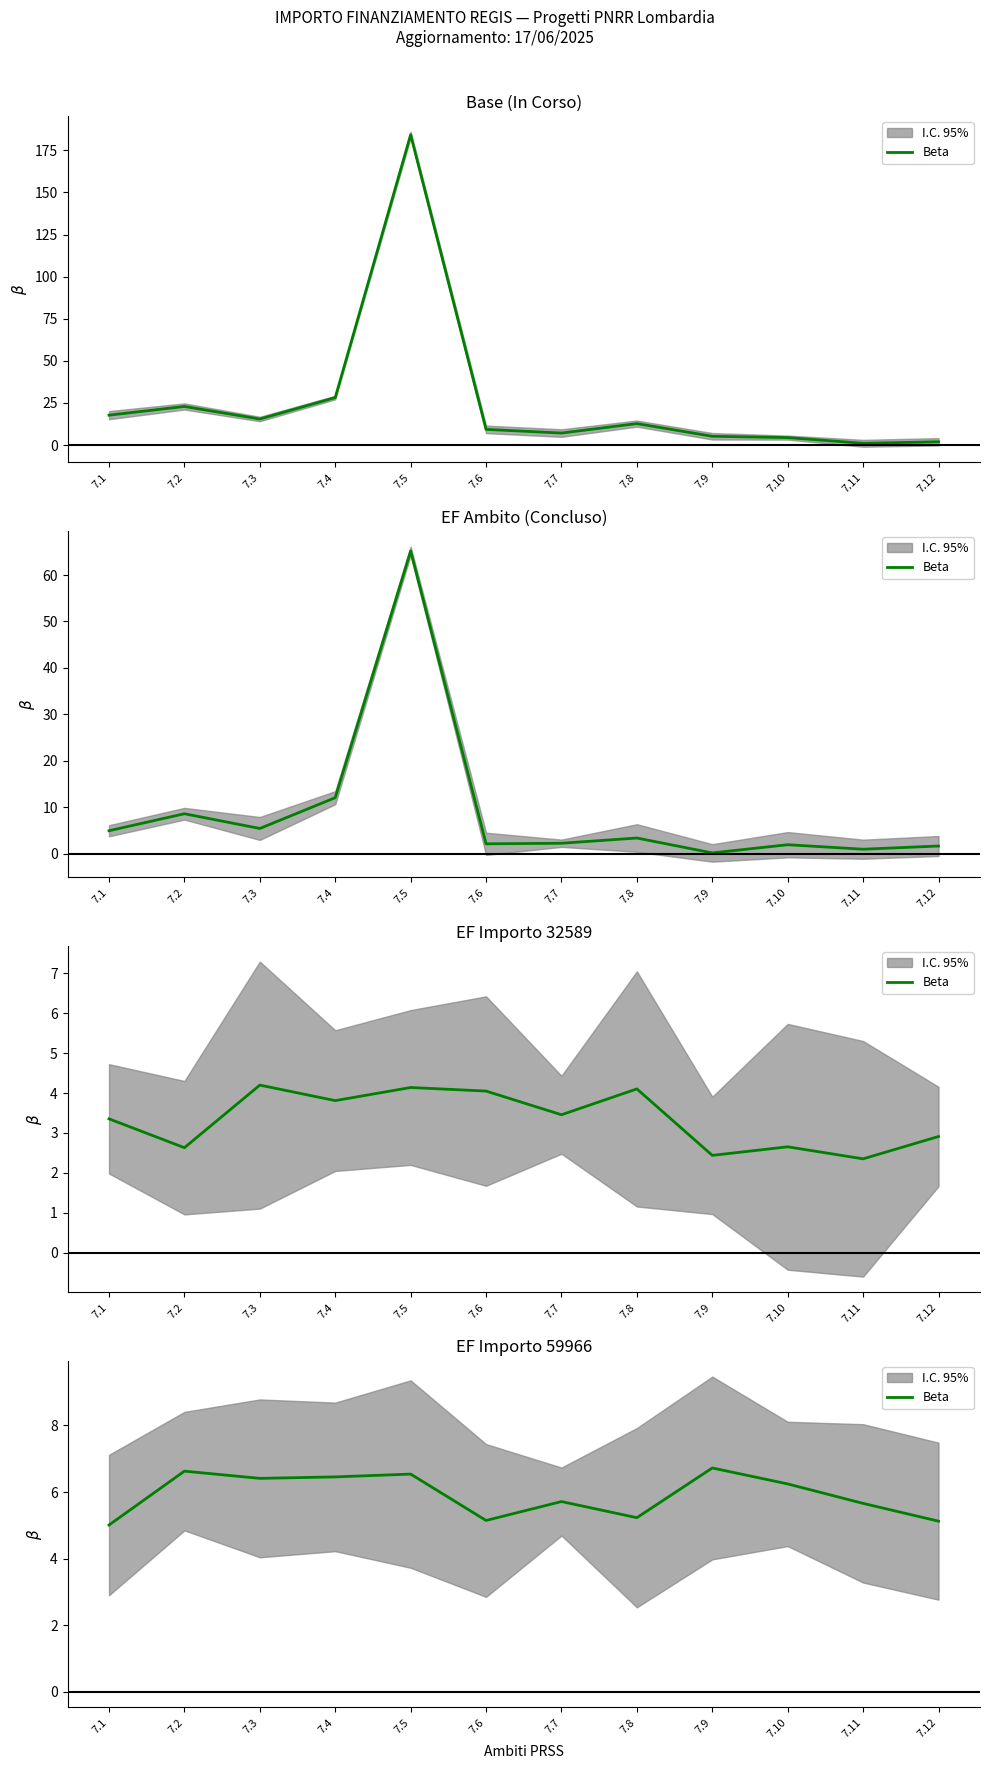

What is the value of the 12th point from the left?

5.1